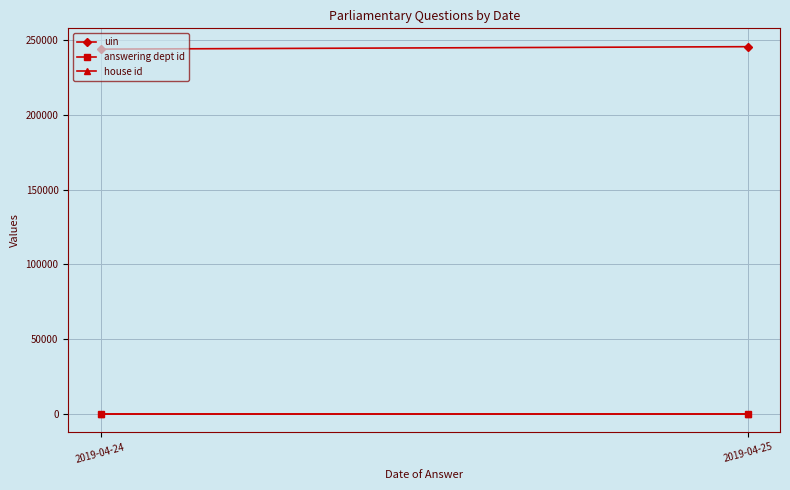

Which series changed the most between 2019-04-24 and 2019-04-25?

uin